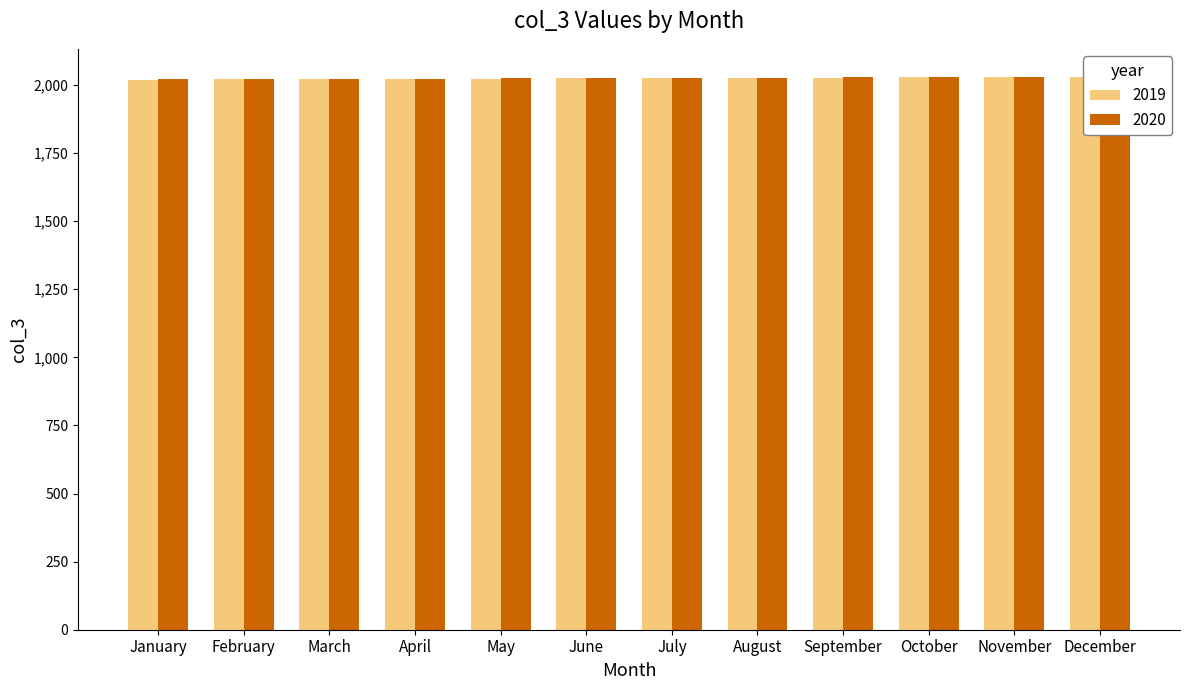

What is the maximum value shown in the chart?

2031